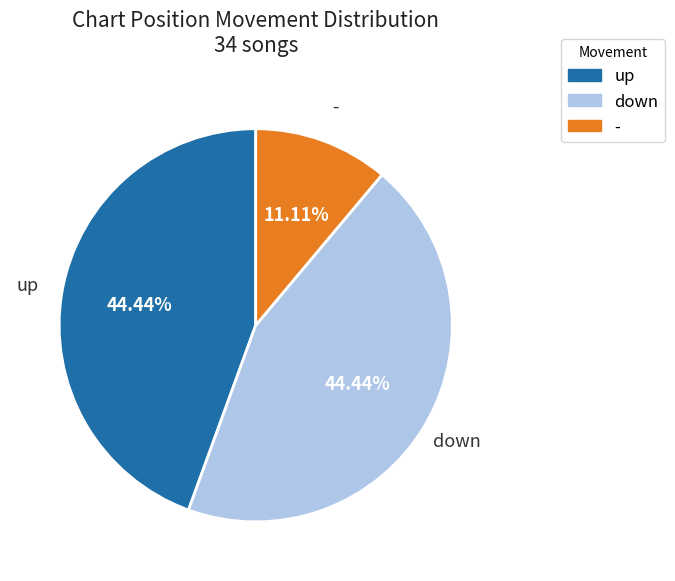

Is it true that down is 44% of the pie?

True